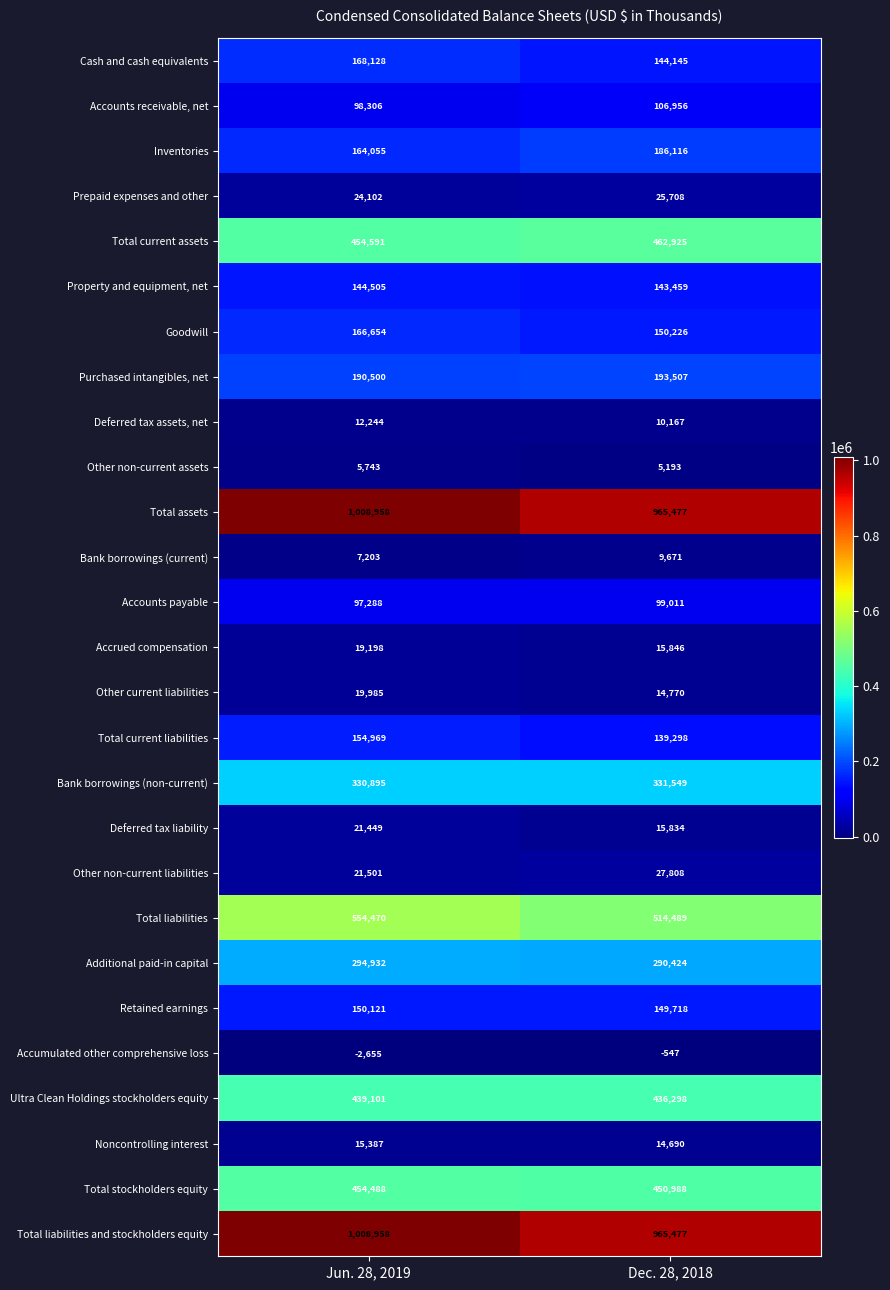

Which category has the highest value across all series?

Jun. 28, 2019